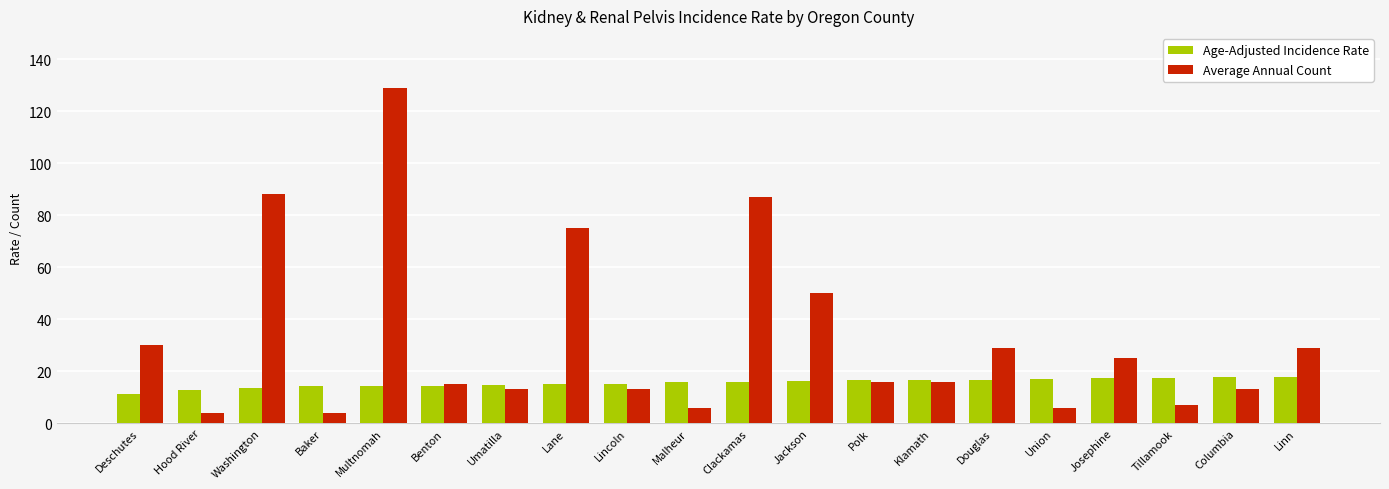

Where is Average Annual Count nearest to the value 66?

Lane